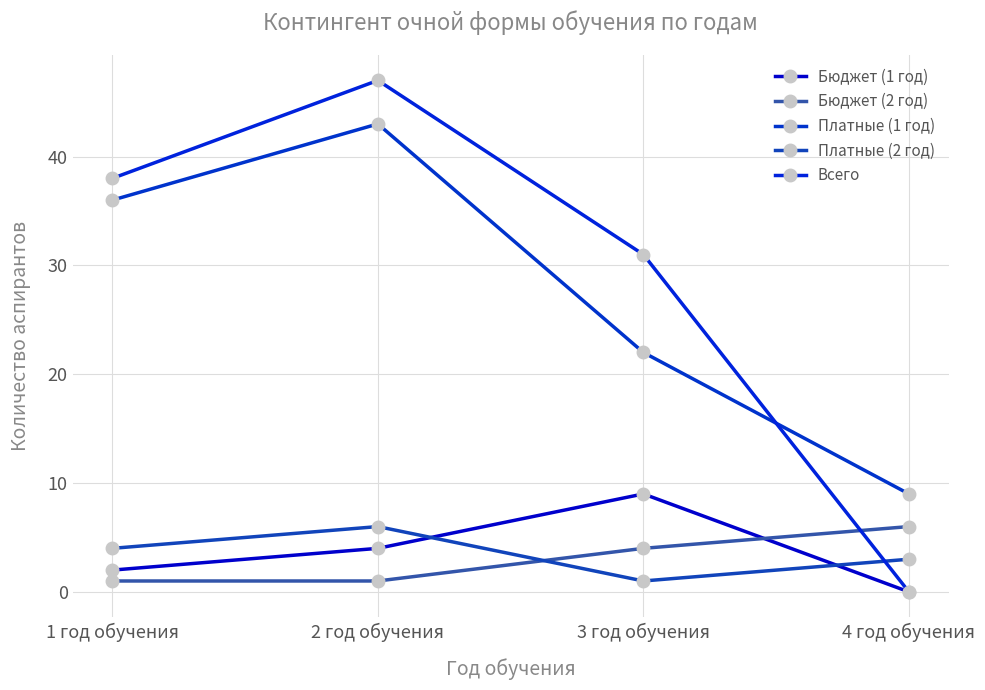

What is the difference between the highest and lowest values at 4 год обучения?

9